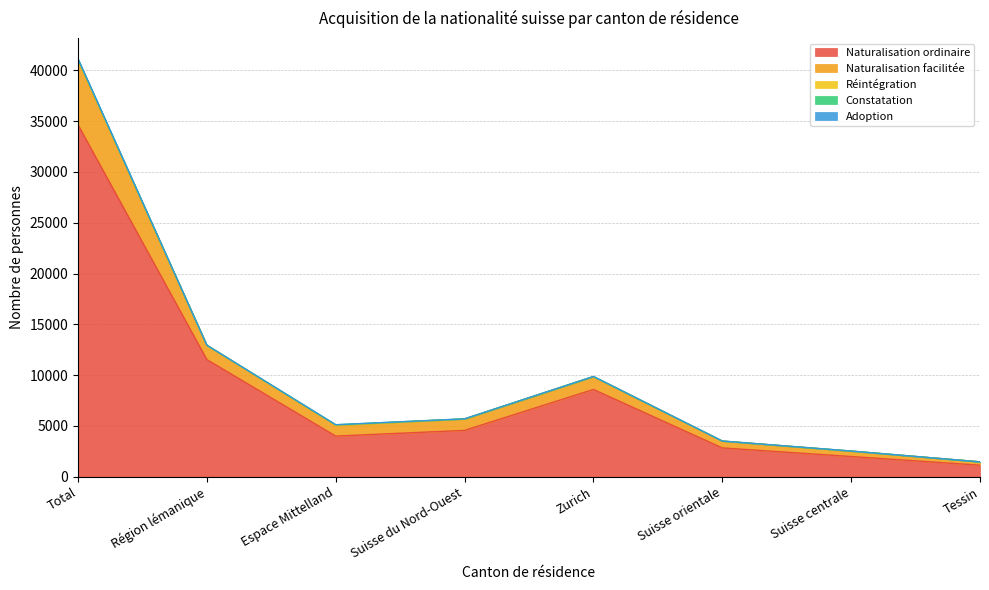

What is the difference between the maximum and second lowest values in the Constatation series?

85